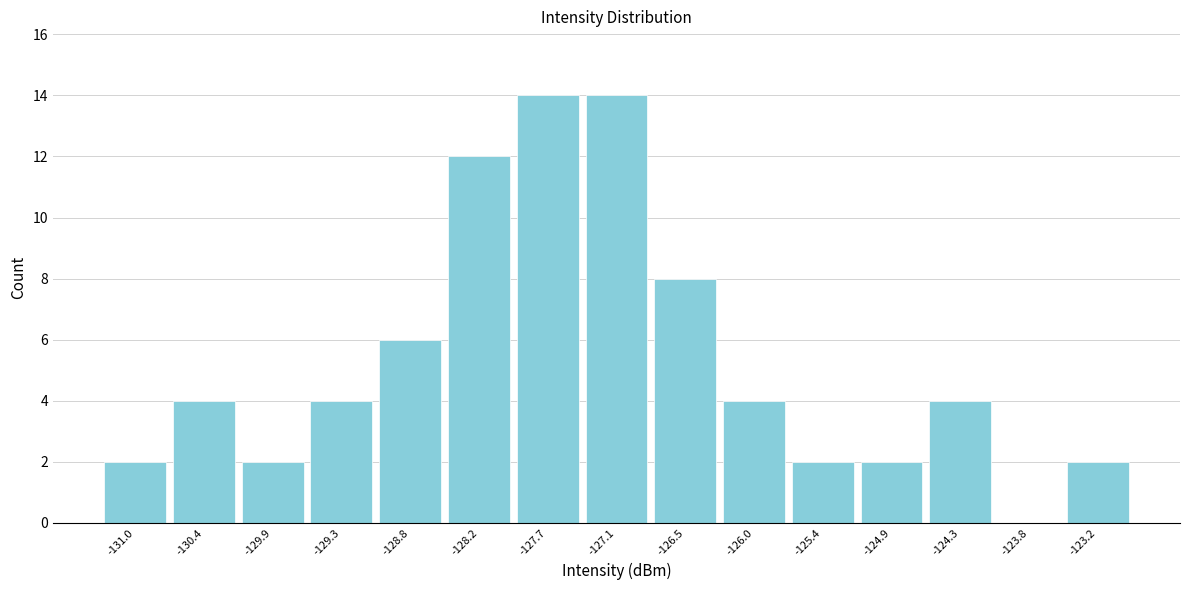

How tall is the bar that spans -127.9 to -127.4 on the x-axis? Neither the bar edges nor the heights are printed on the chart, so give them approximately, as read against the axes.

14